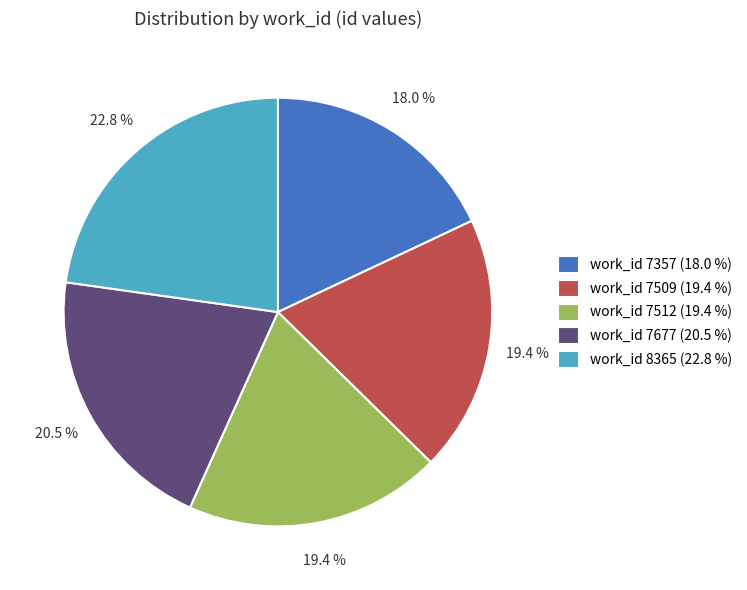

Approximately how many times larger is the value at work_id 7677 (20.5 %) compared to work_id 7512 (19.4 %)?

1.1